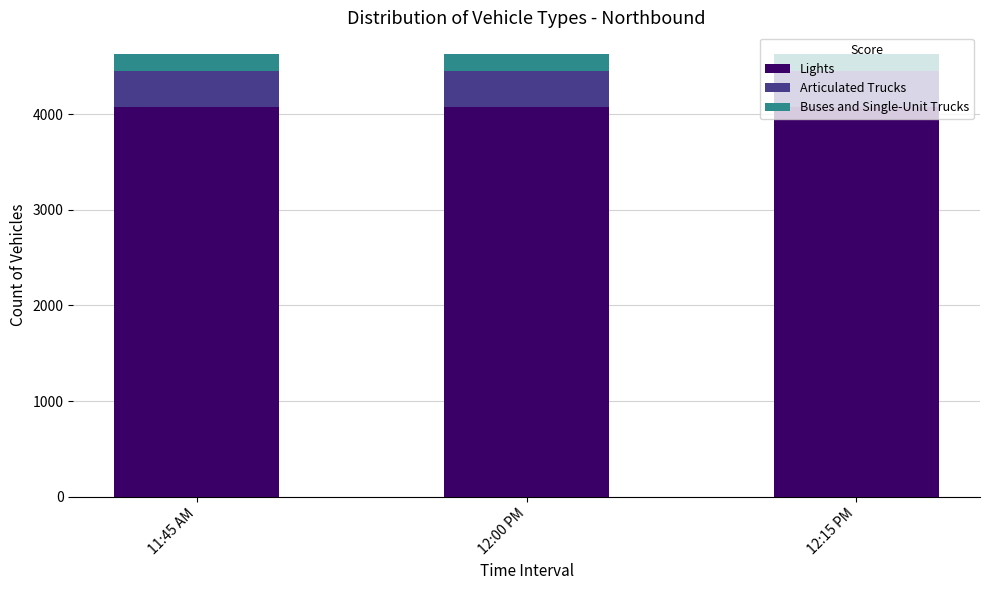

What is the maximum value for Lights?

4069